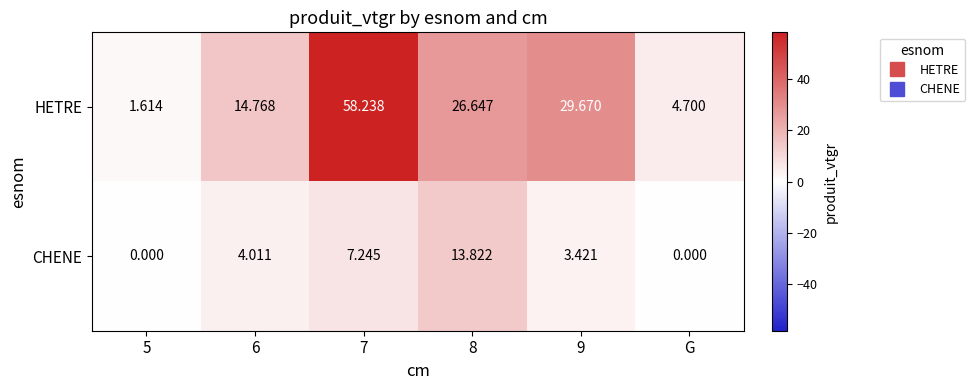

Which series has the largest total across all categories?

HETRE